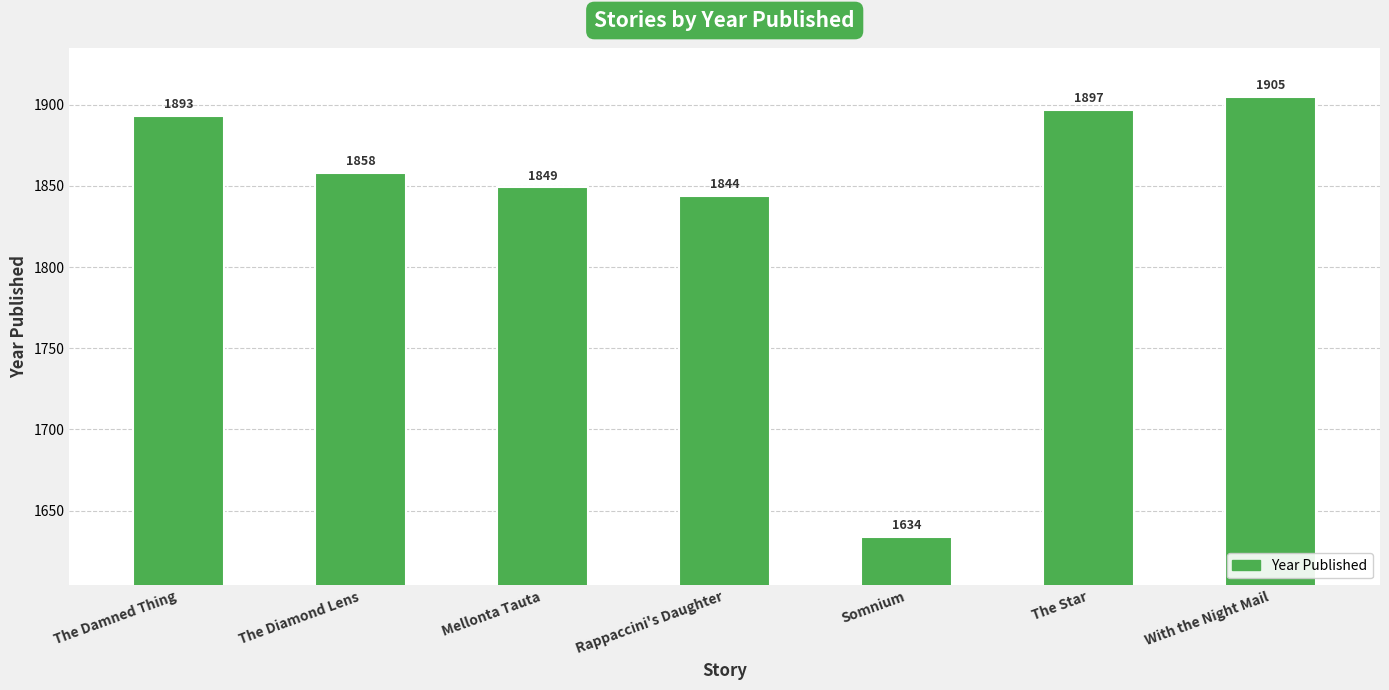

What is the sum of all values?

12880